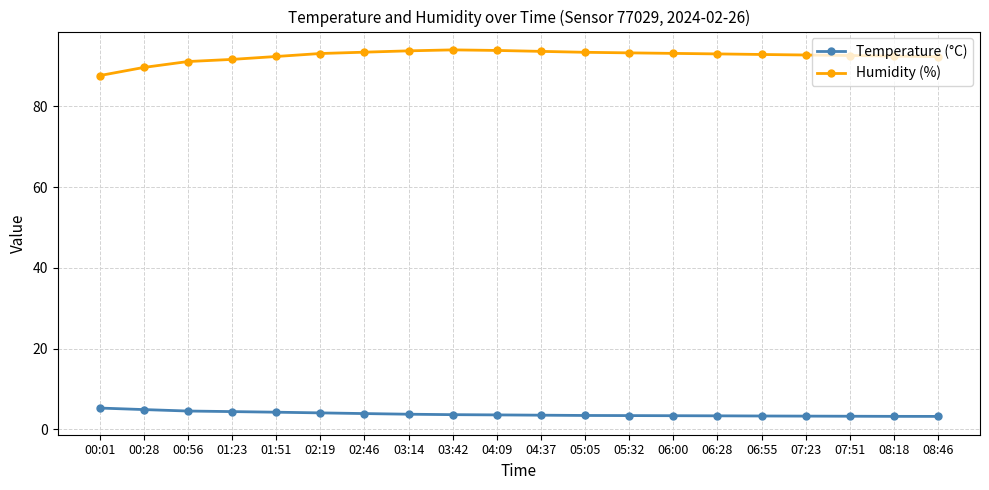

What position from the left is 05:32?

13